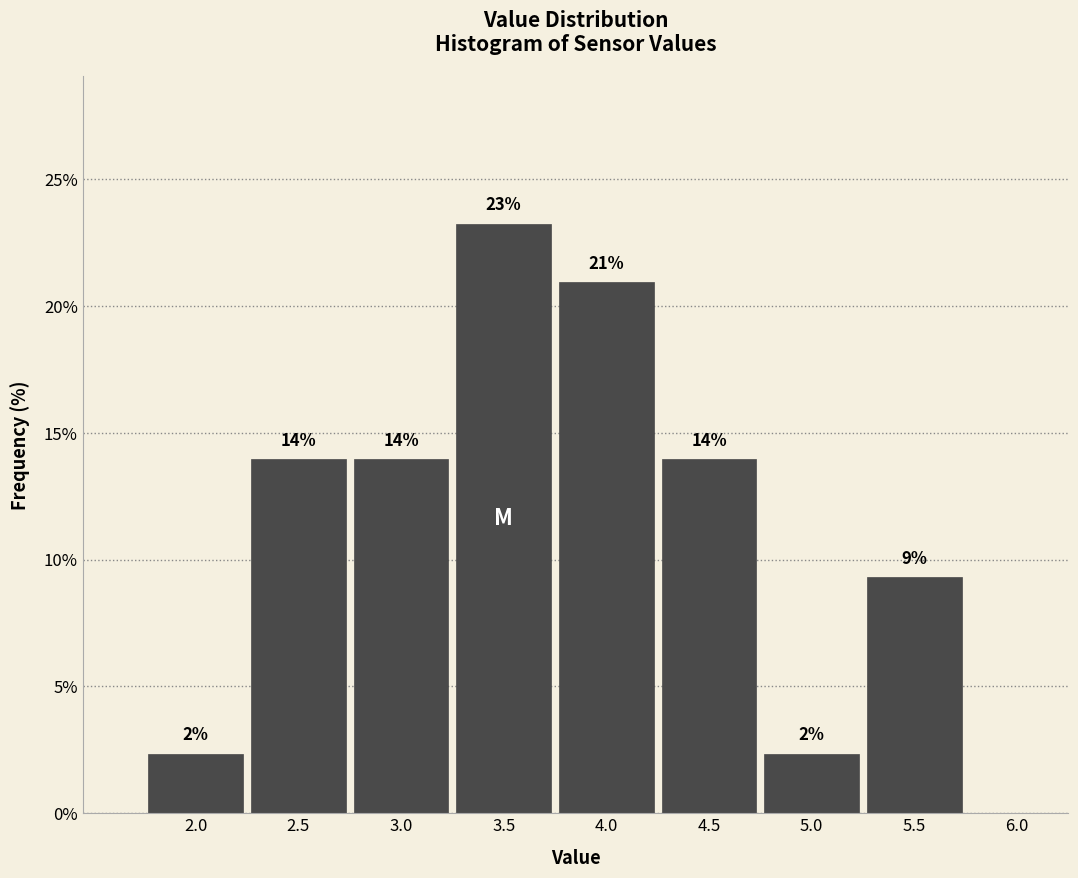

Which label corresponds to the largest value in the chart?

3.5